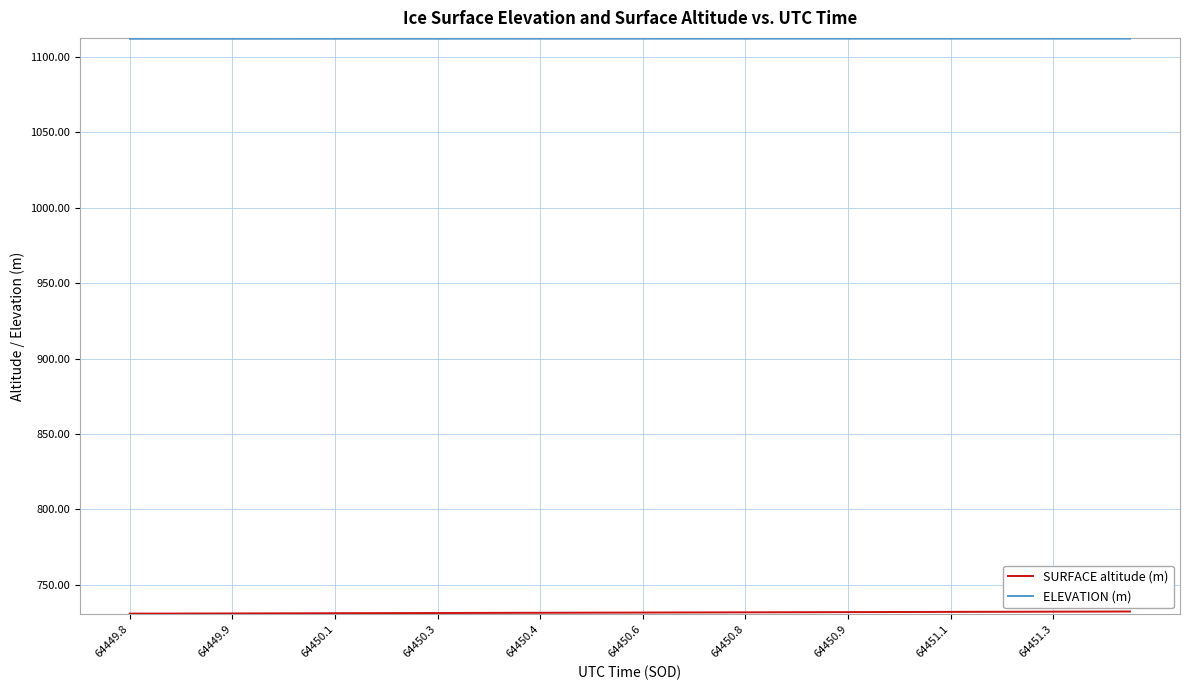

Which series has the largest total across all categories?

ELEVATION (m)